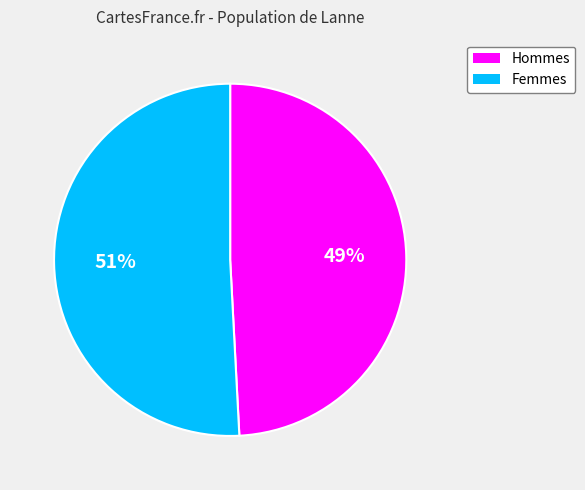

What is the ratio of the value at Femmes to the value at Hommes?

1.0